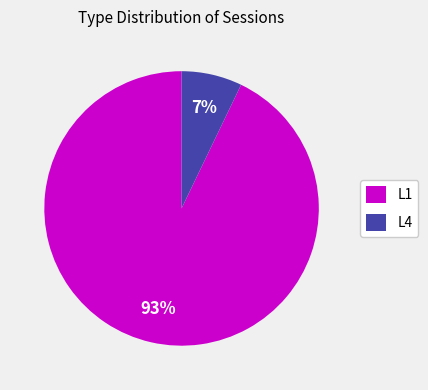

To the nearest percent, what is the combined percentage of L1 and L4?

100%